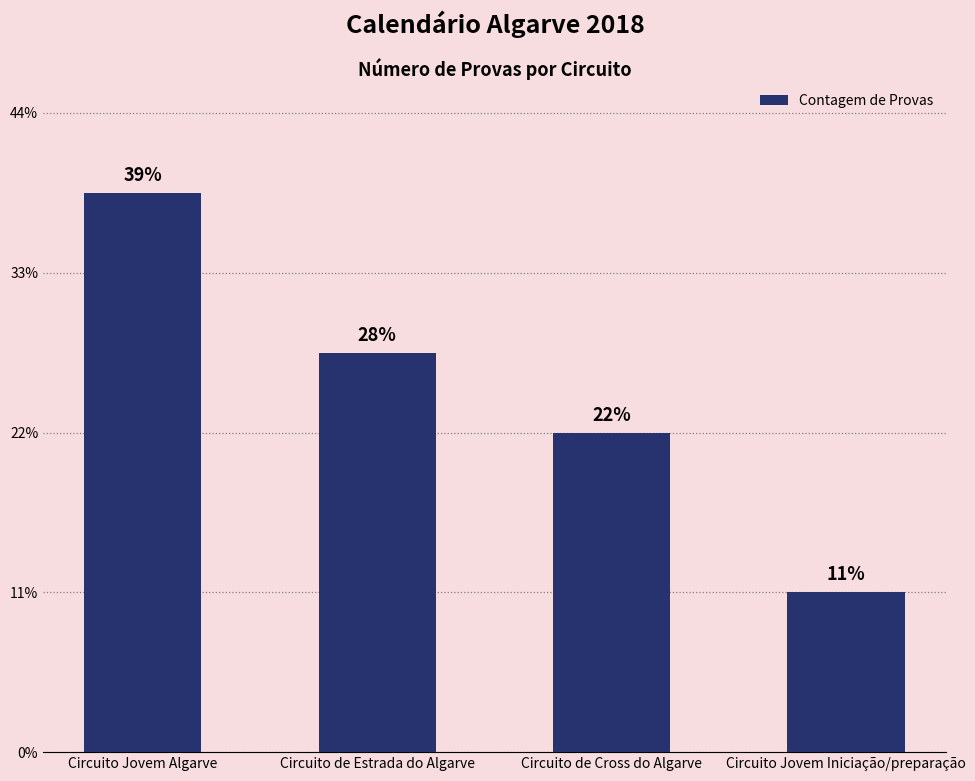

Are the bars horizontal?

No